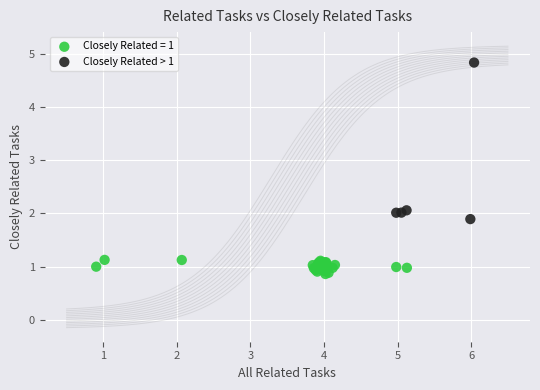

Which series reaches the maximum Y coordinate?

Closely Related > 1